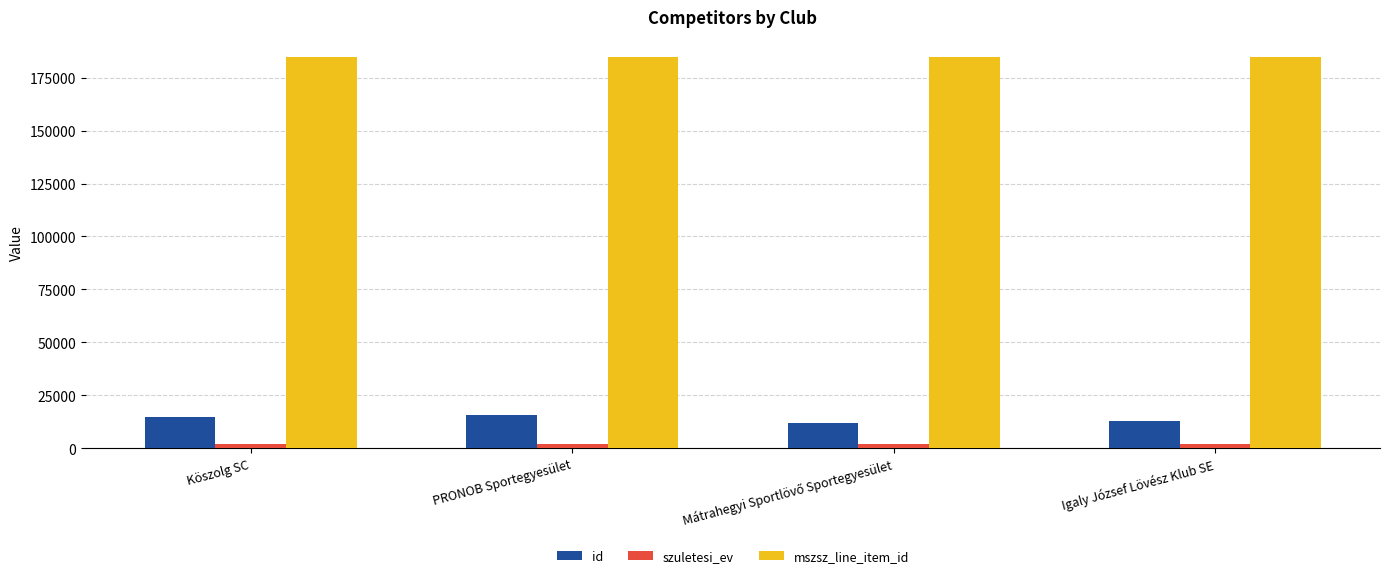

What is the sum of all mszsz_line_item_id values?

739653